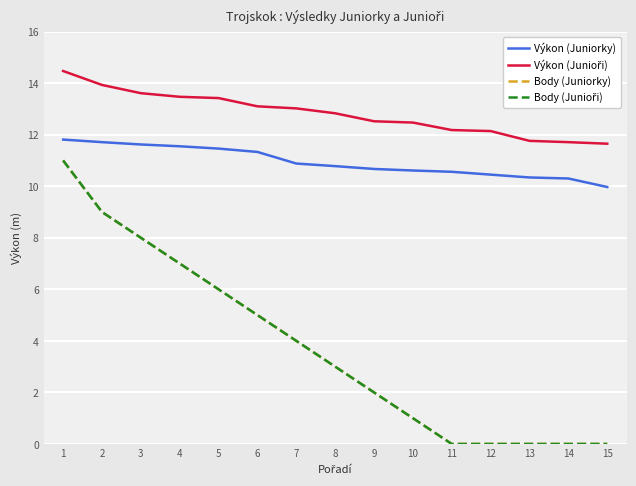

Rank the series by their maximum value, from highest to lowest.

Výkon (Junioři), Výkon (Juniorky), Body (Juniorky), Body (Junioři)